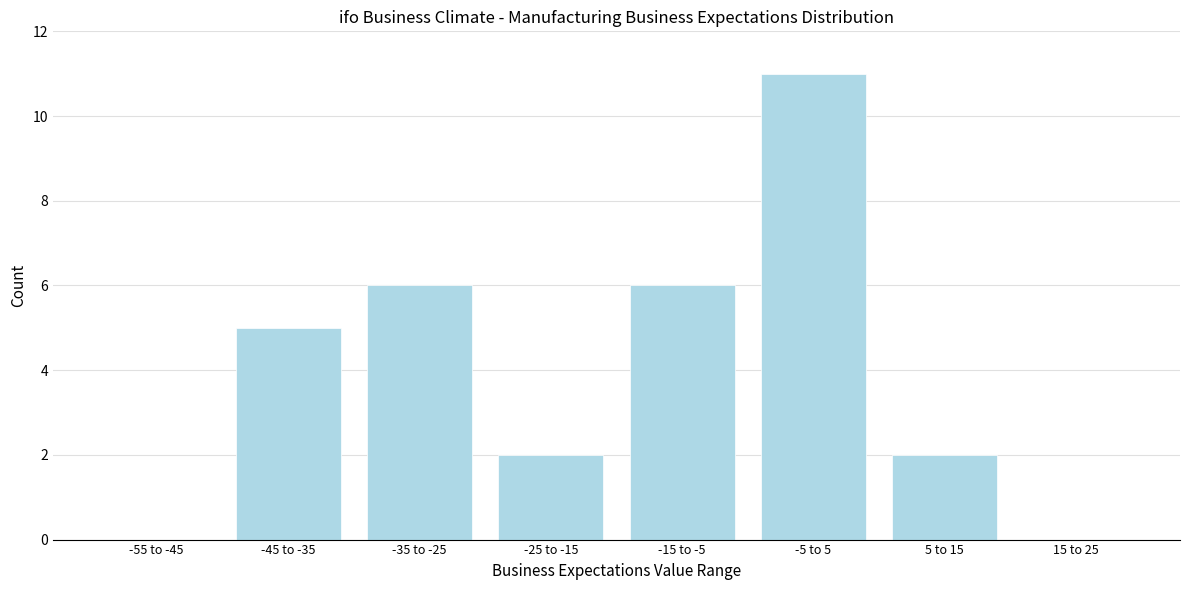

Reading right to left, list all the values displayed in this chart.

15 to 25=0	5 to 15=2	-5 to 5=11	-15 to -5=6	-25 to -15=2	-35 to -25=6	-45 to -35=5	-55 to -45=0